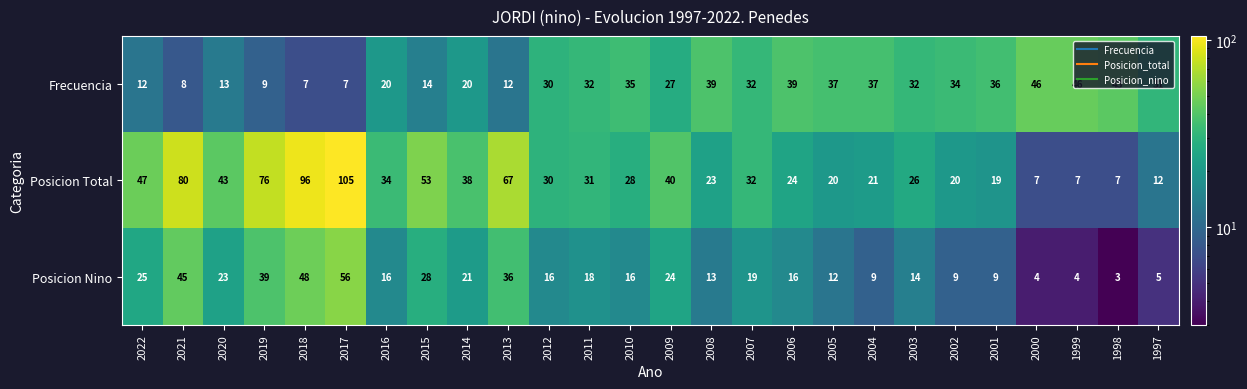

What is the sum of all Posicion Total values?

986